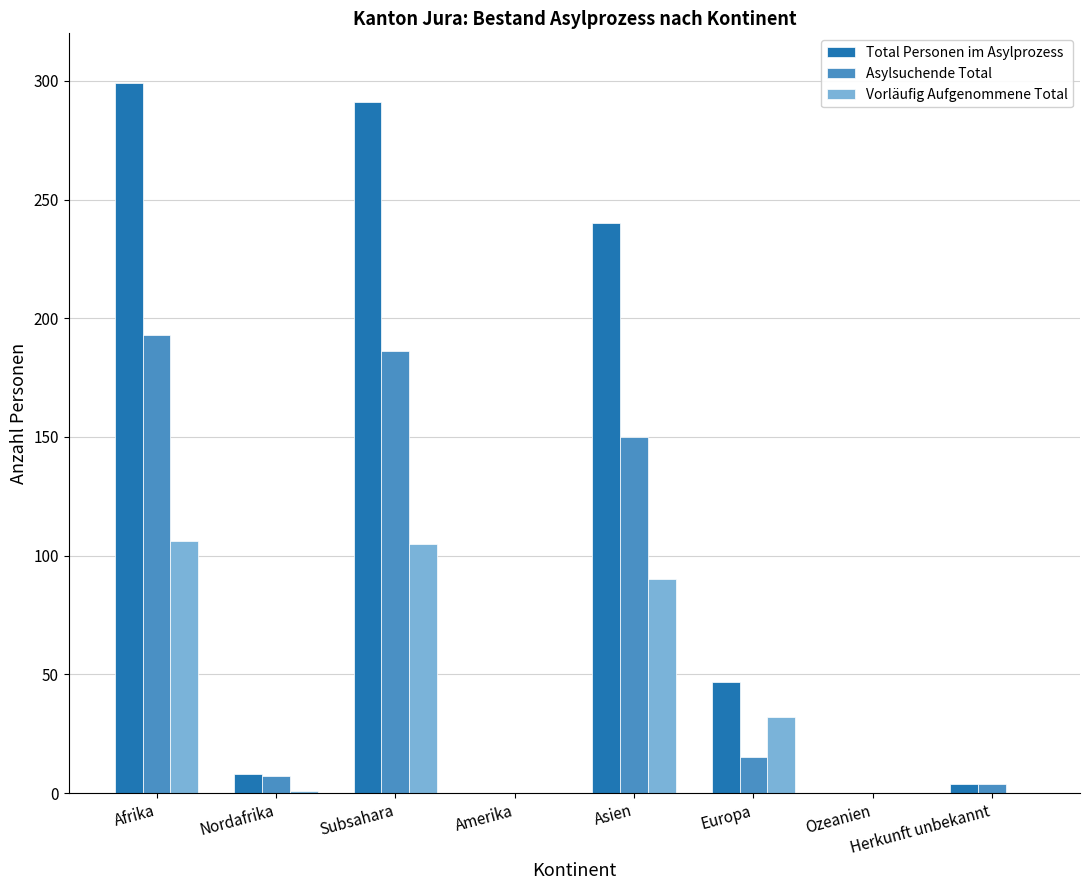

At which label does Total Personen im Asylprozess first exceed 47?

Afrika